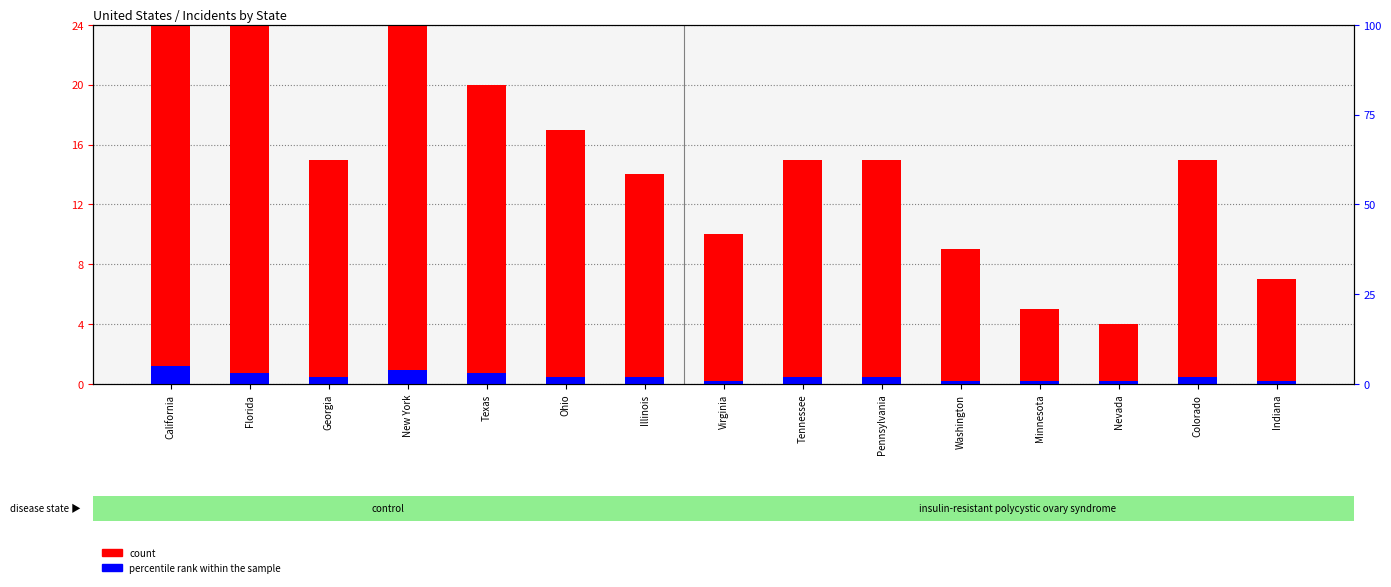

Does the chart contain any negative values?

No